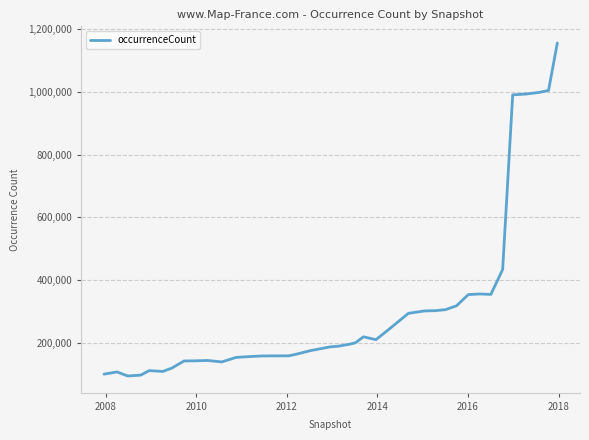

What is the difference between the maximum and minimum values?

1061282